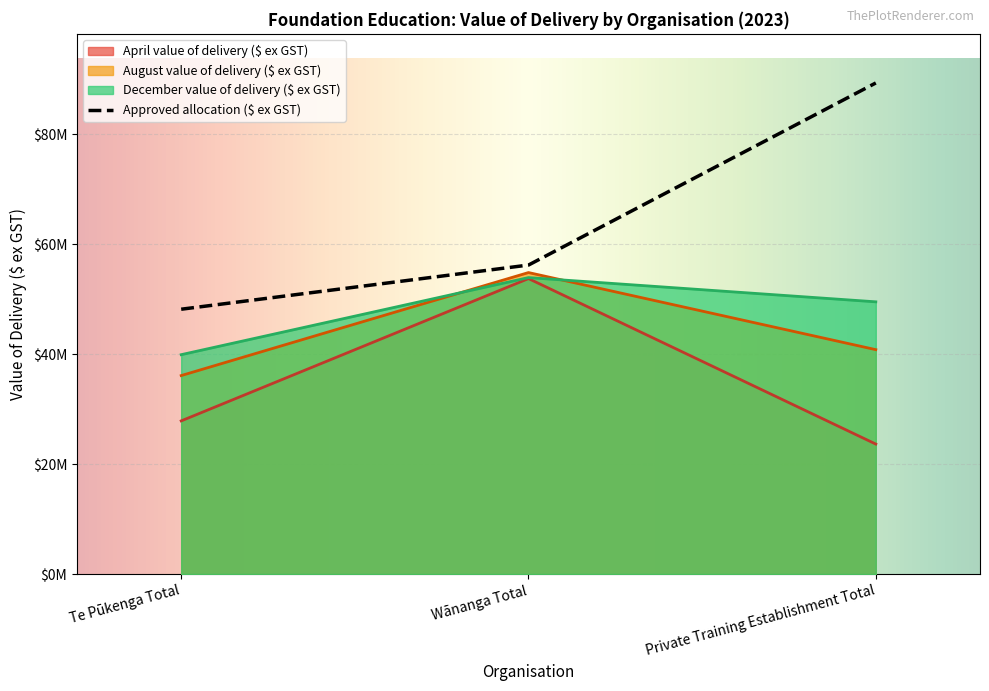

Which series changed the most between Te Pūkenga Total and Private Training Establishment Total?

Approved allocation ($ ex GST)